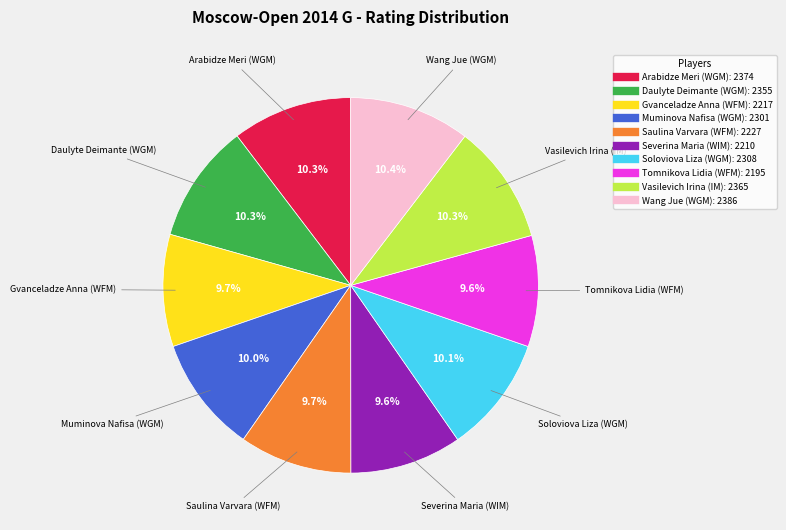

What percentage is the Wang Jue (WGM) slice, to the nearest percent?

10%